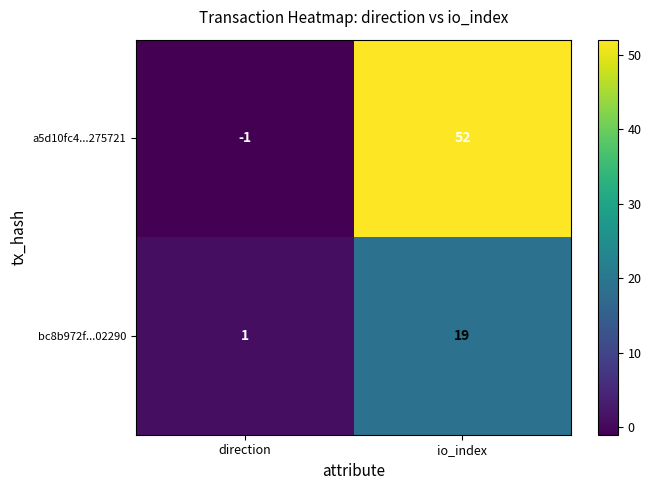

What is the minimum value shown in the chart?

-1